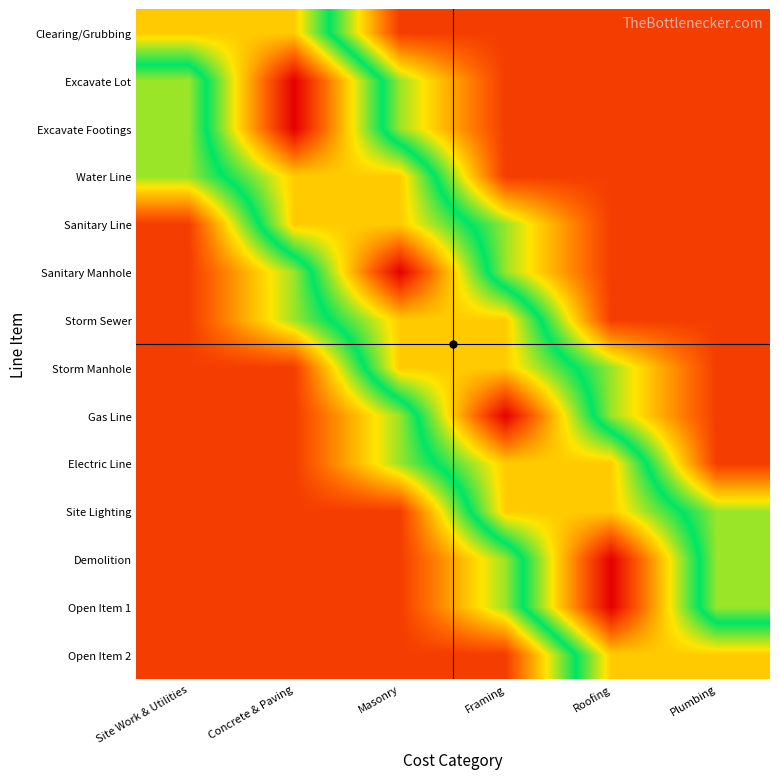

At which category is the sum across all series the highest?

Masonry